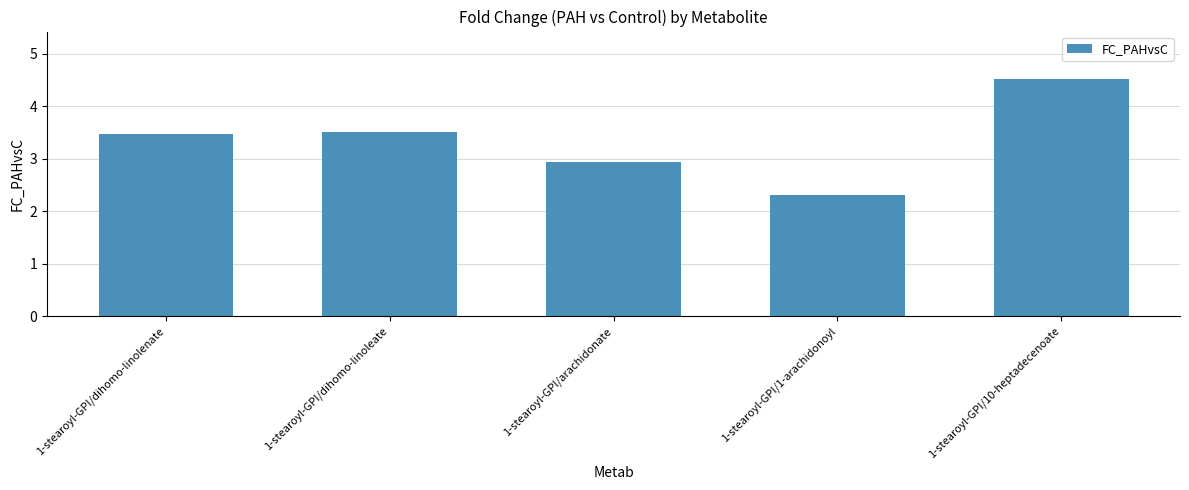

What is the difference between the maximum and minimum values?

2.2